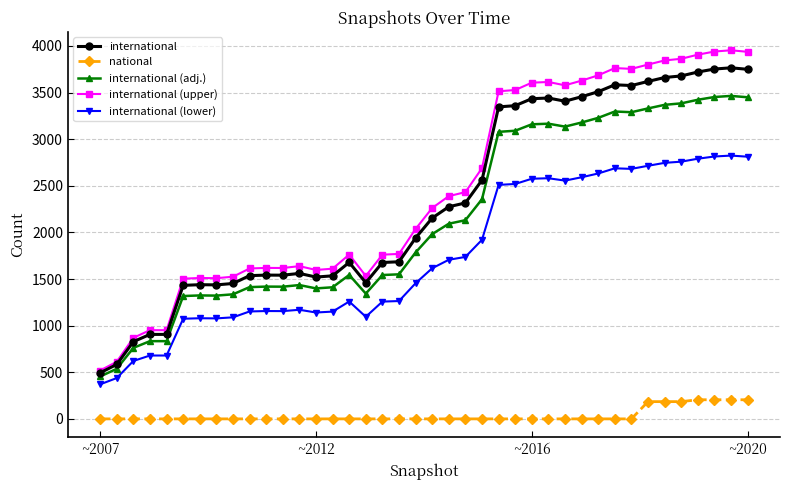

True or false: international (upper) and international (lower) intersect in this chart.

False